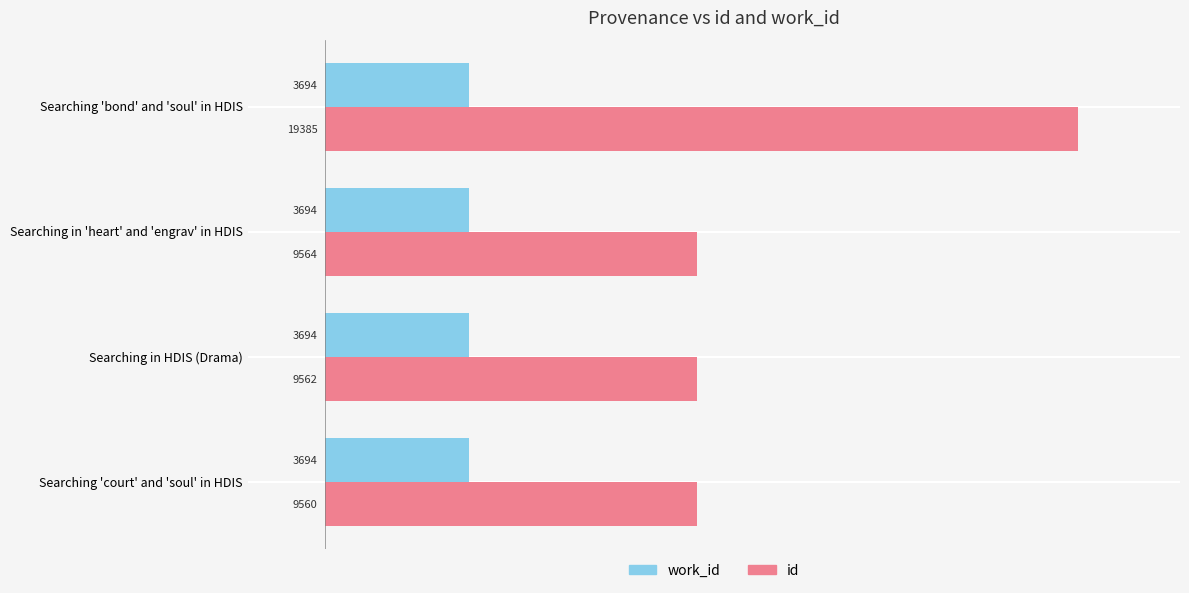

At which category does the chart reach its peak across all series?

Searching 'bond' and 'soul' in HDIS